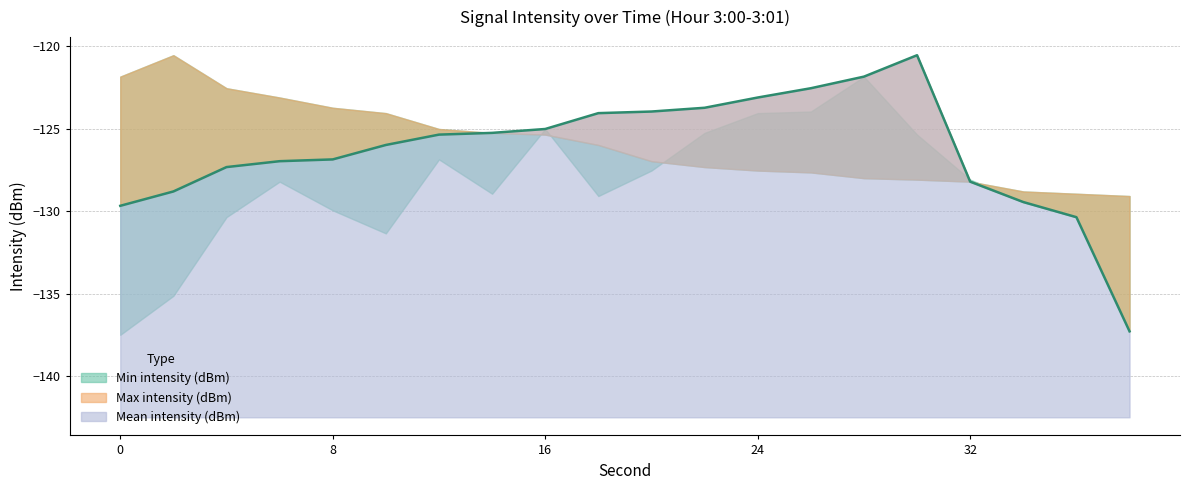

True or false: Mean intensity (dBm) and Max intensity (dBm) intersect in this chart.

False